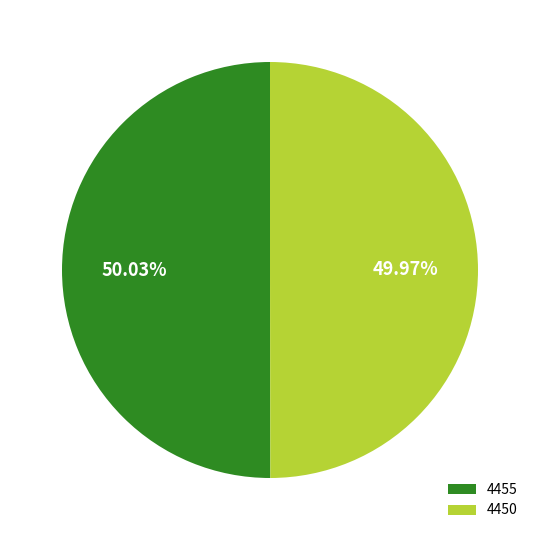

What portion of the pie excludes 4450?

50.0%